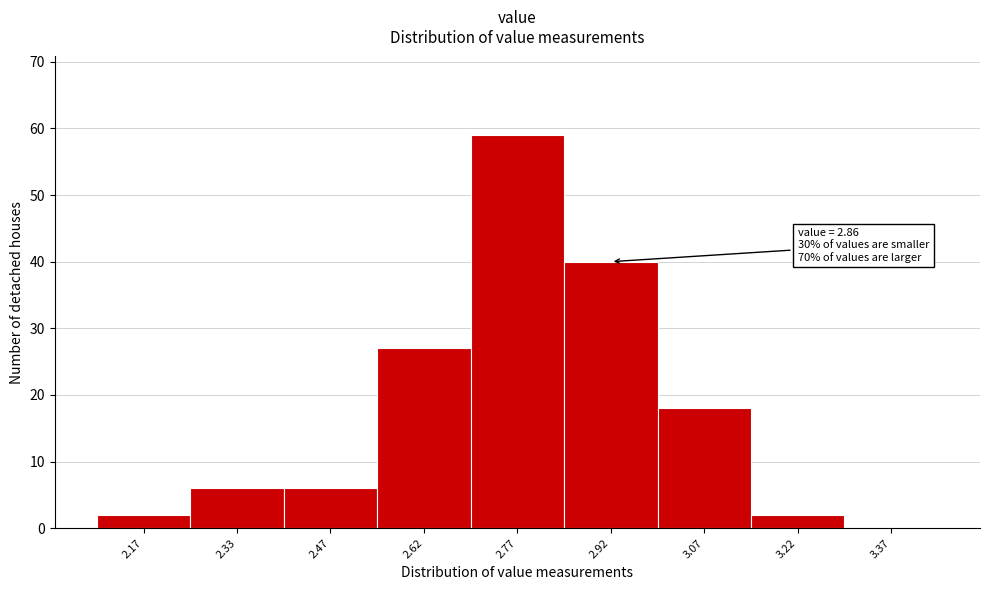

Which range on the x-axis has the tallest bar?

2.70 to 2.85